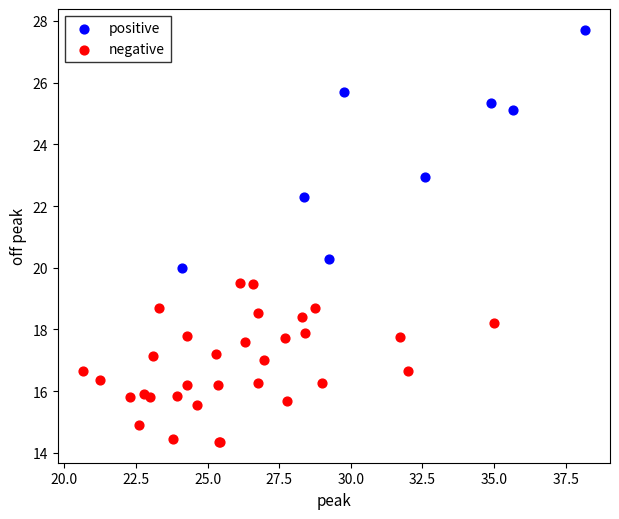

Which series contains the highest Y value?

positive